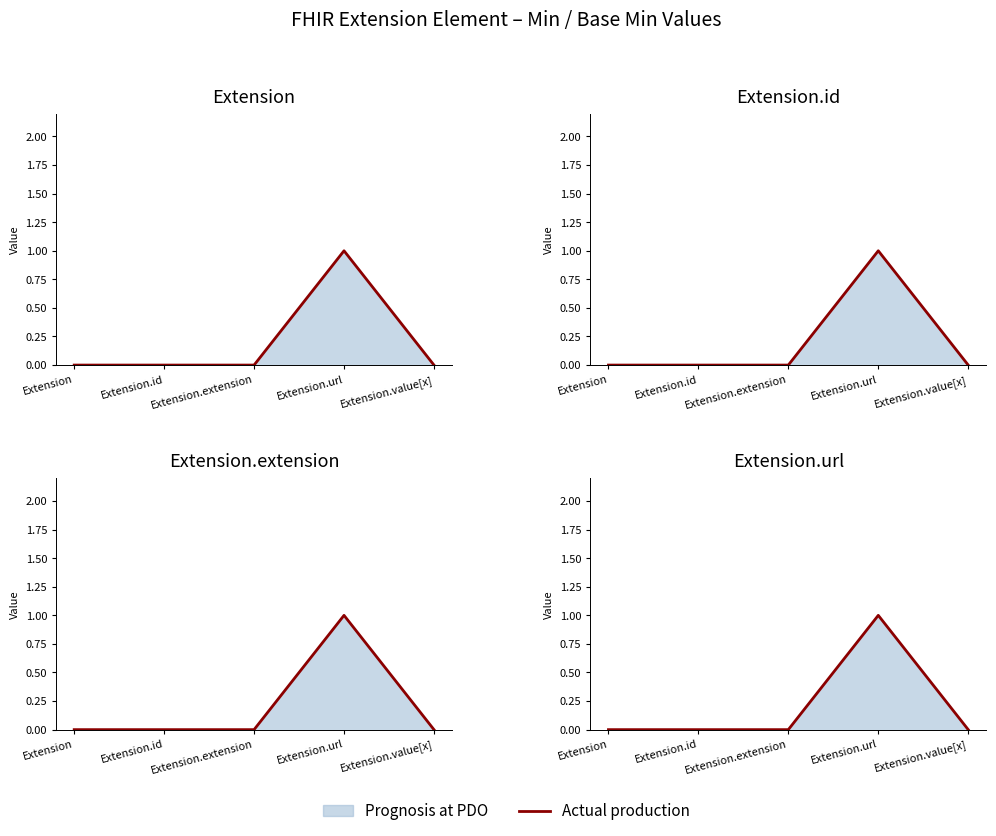

Reading left to right, list all the values displayed in this chart.

0	0	0	1	0